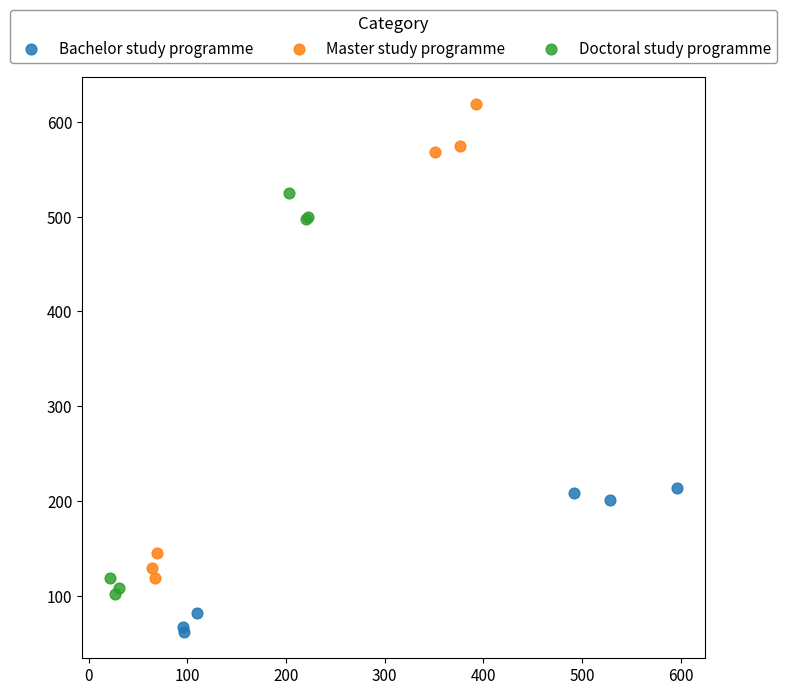

Which series has the largest Y range (max minus min)?

Master study programme